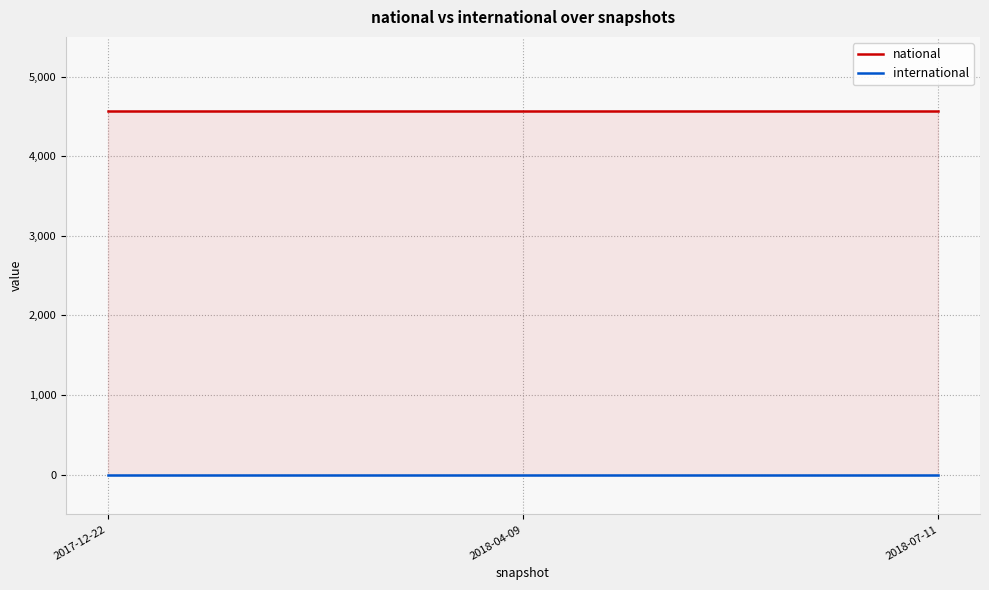

Does the chart have visible grid lines?

Yes